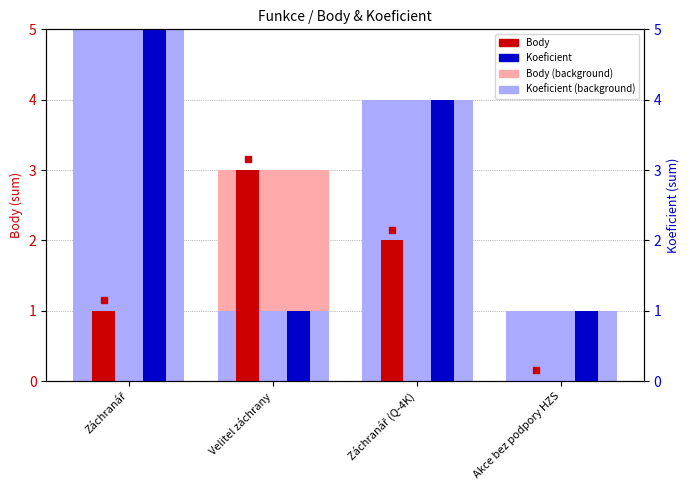

What is the lowest value of the Koeficient series?

1